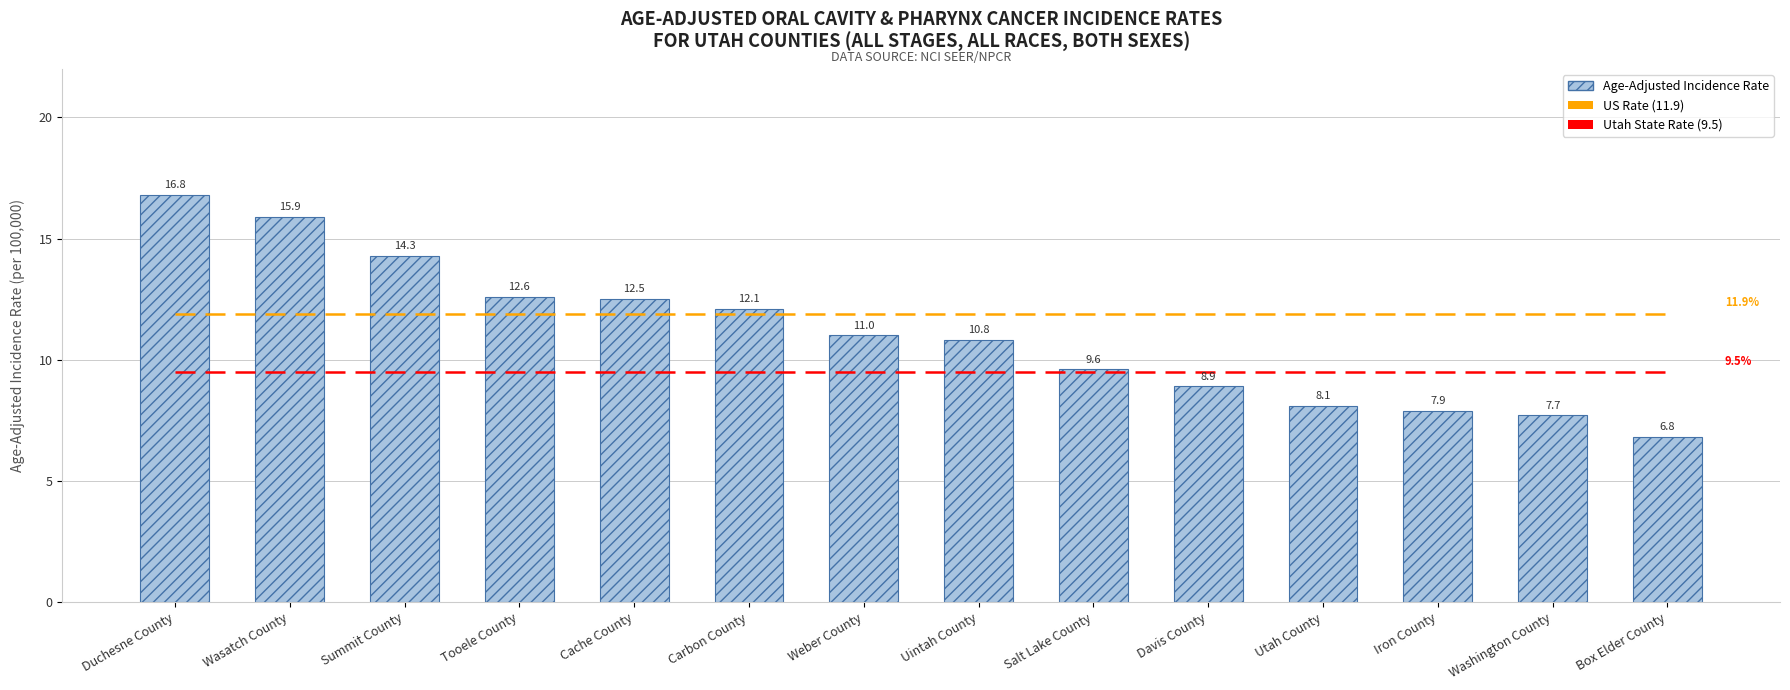

Rank the series by their maximum value, from lowest to highest.

Utah State Rate (9.5), US Rate (11.9), Age-Adjusted Incidence Rate